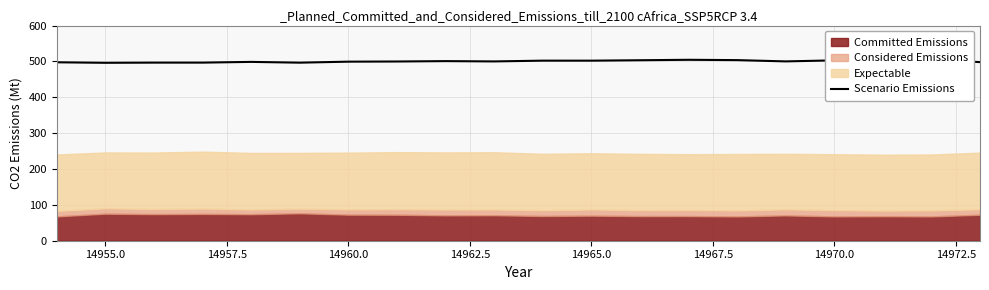

What is the maximum value shown in the chart?

505.0